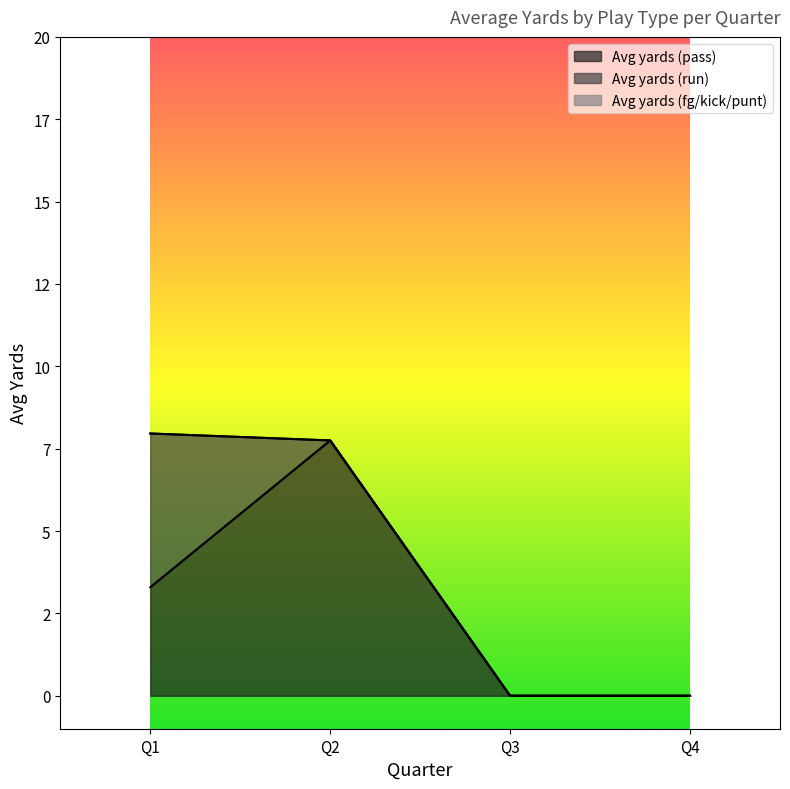

How many distinct data groups are displayed?

3